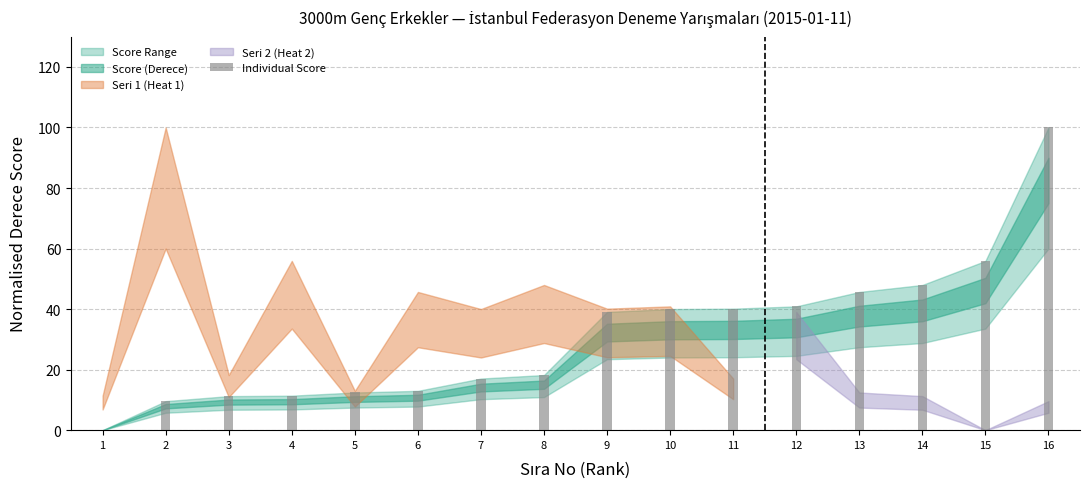

Between 7 and 2, which is larger?

7